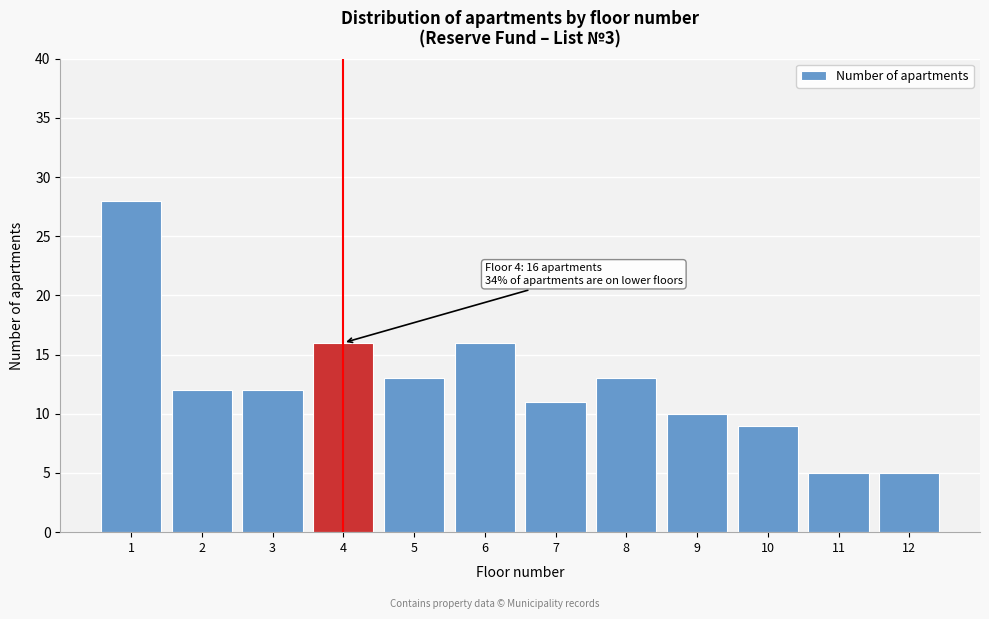

Reading left to right, extract all data points from this chart.

1=28	2=12	3=12	4=16	5=13	6=16	7=11	8=13	9=10	10=9	11=5	12=5